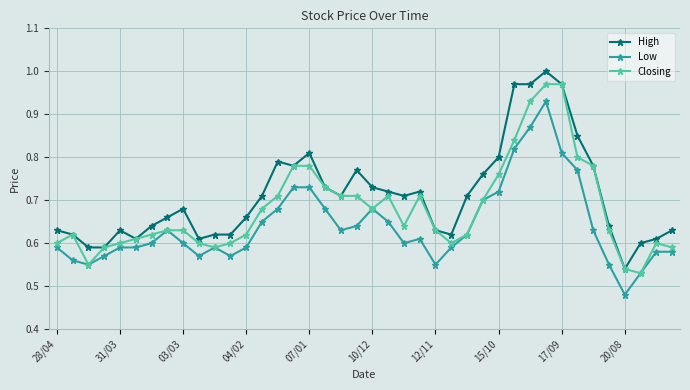

At how many categories does at least one series exceed 0?

40